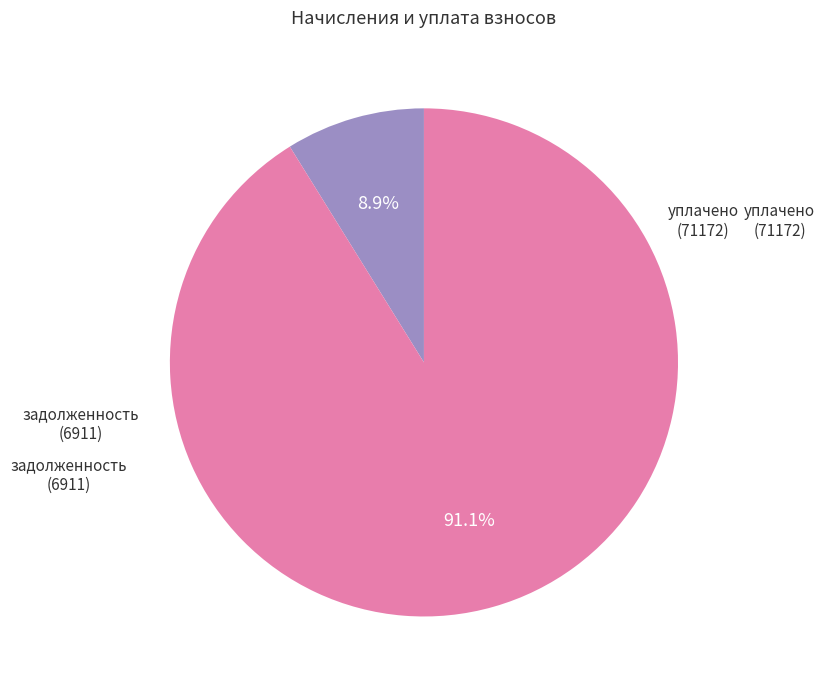

Is there any slice that represents more than half of the pie?

Yes